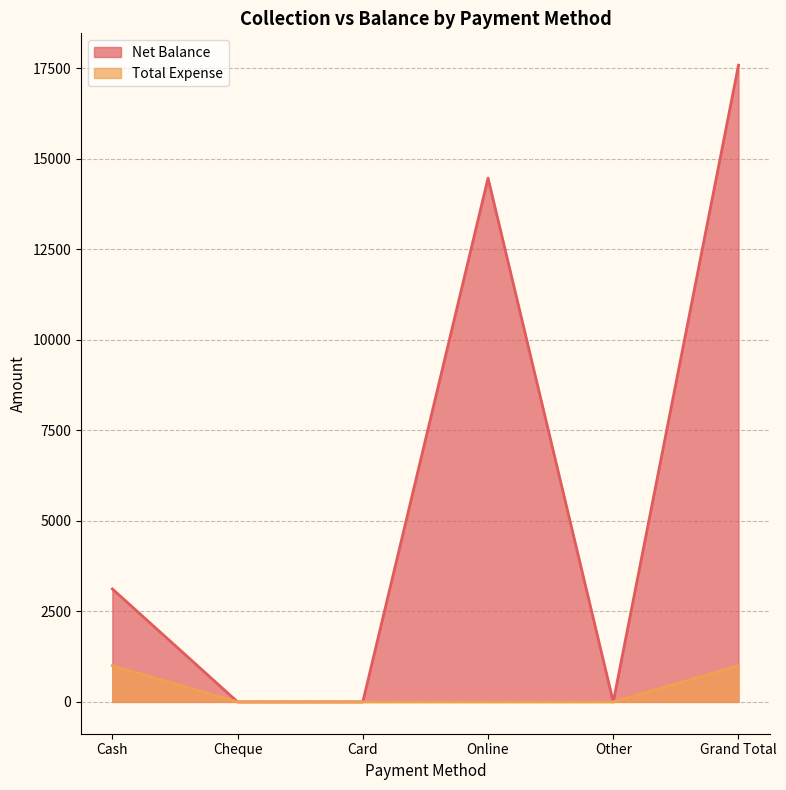

True or false: Net Balance and Total Expense cross at least once.

False